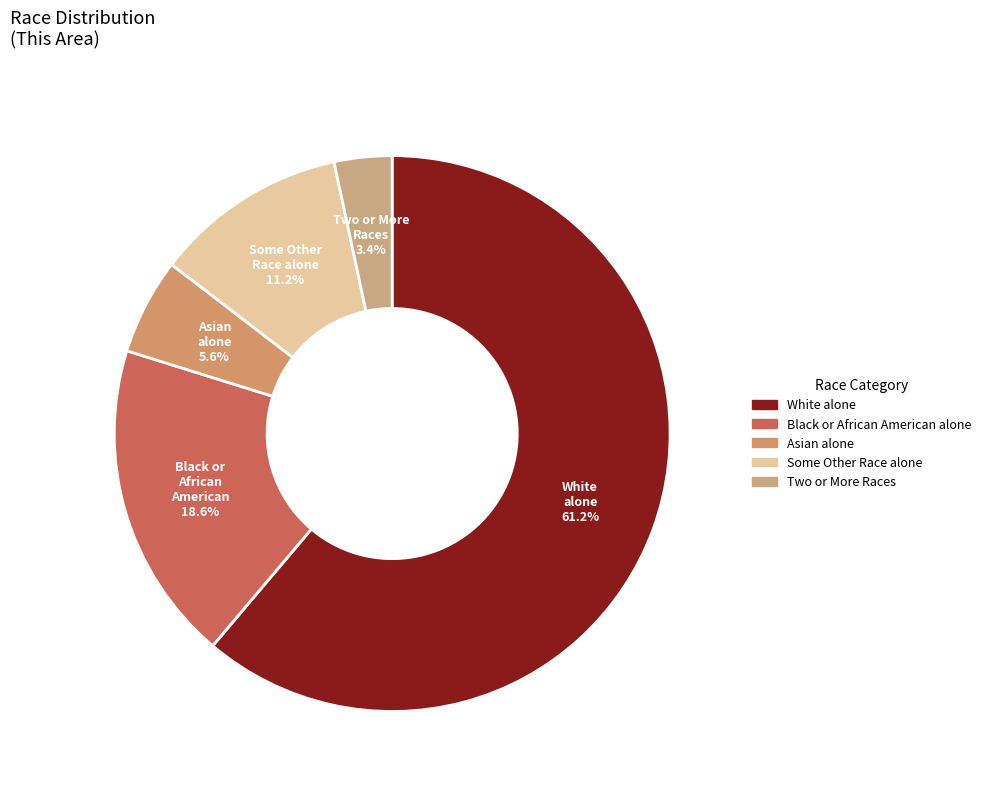

To the nearest percent, what portion does Two or More Races represent?

3%